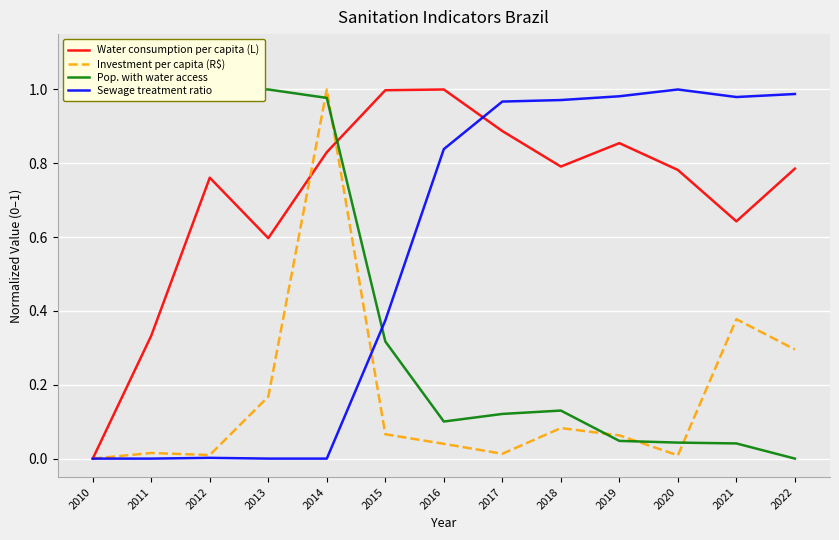

Between 2010 and 2021, which series saw the biggest shift?

Sewage treatment ratio